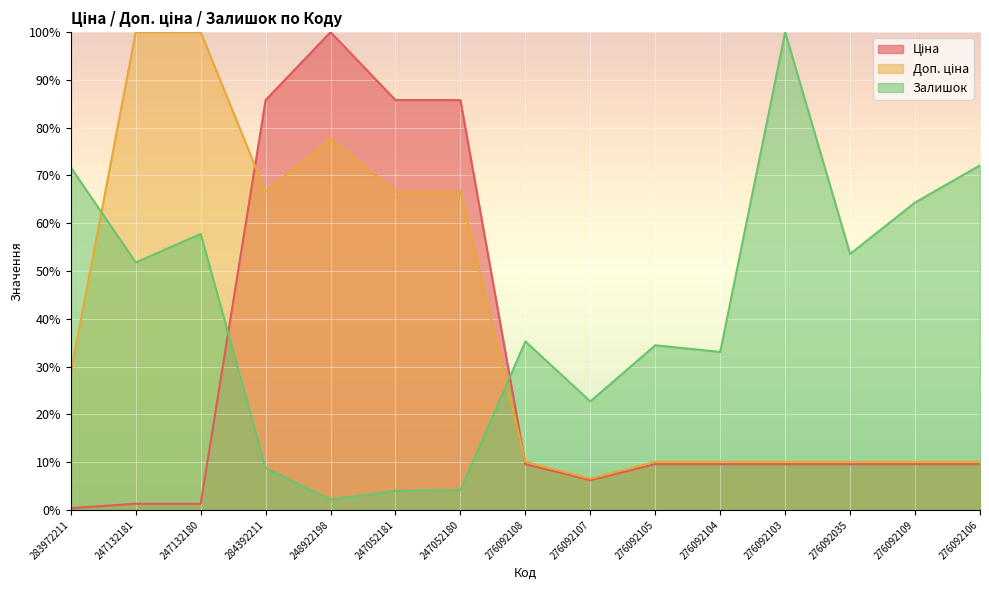

Count the number of categories in the chart.

15